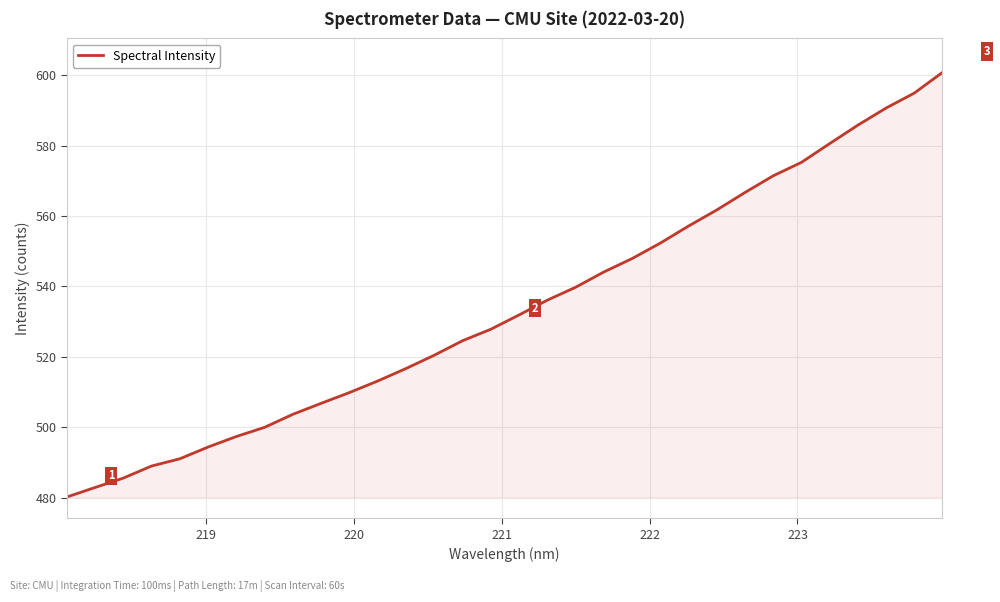

What is the minimum value shown in the chart?

480.2